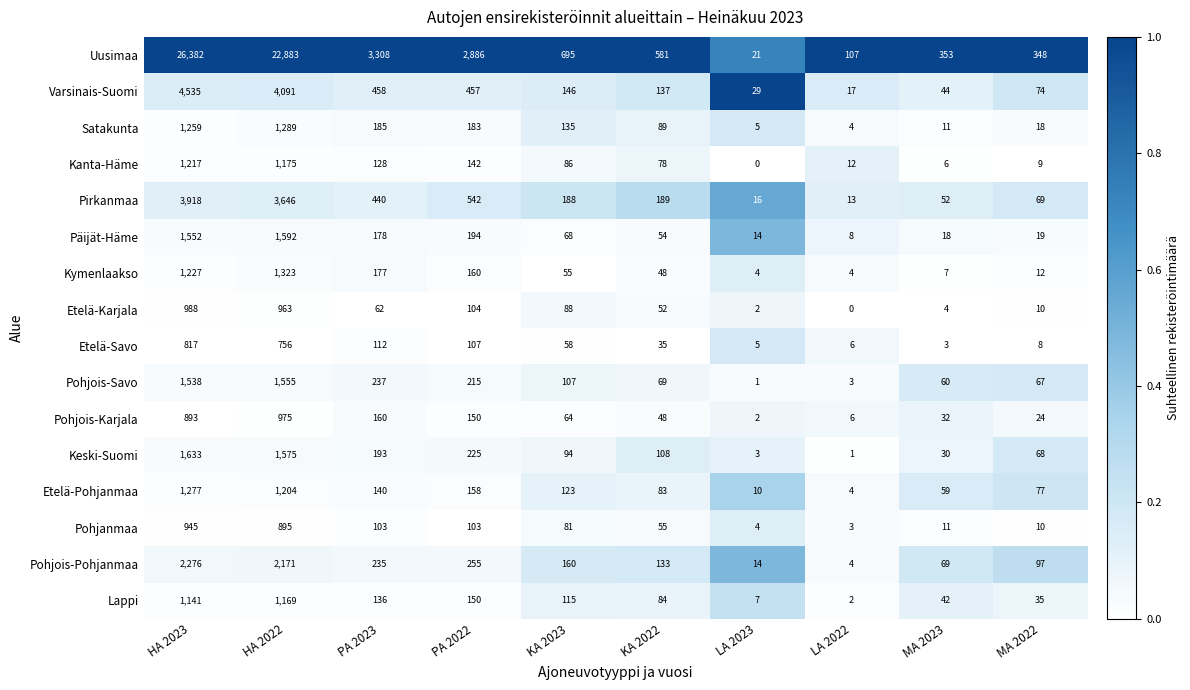

What is the difference between the highest and lowest values at HA 2023?

25565